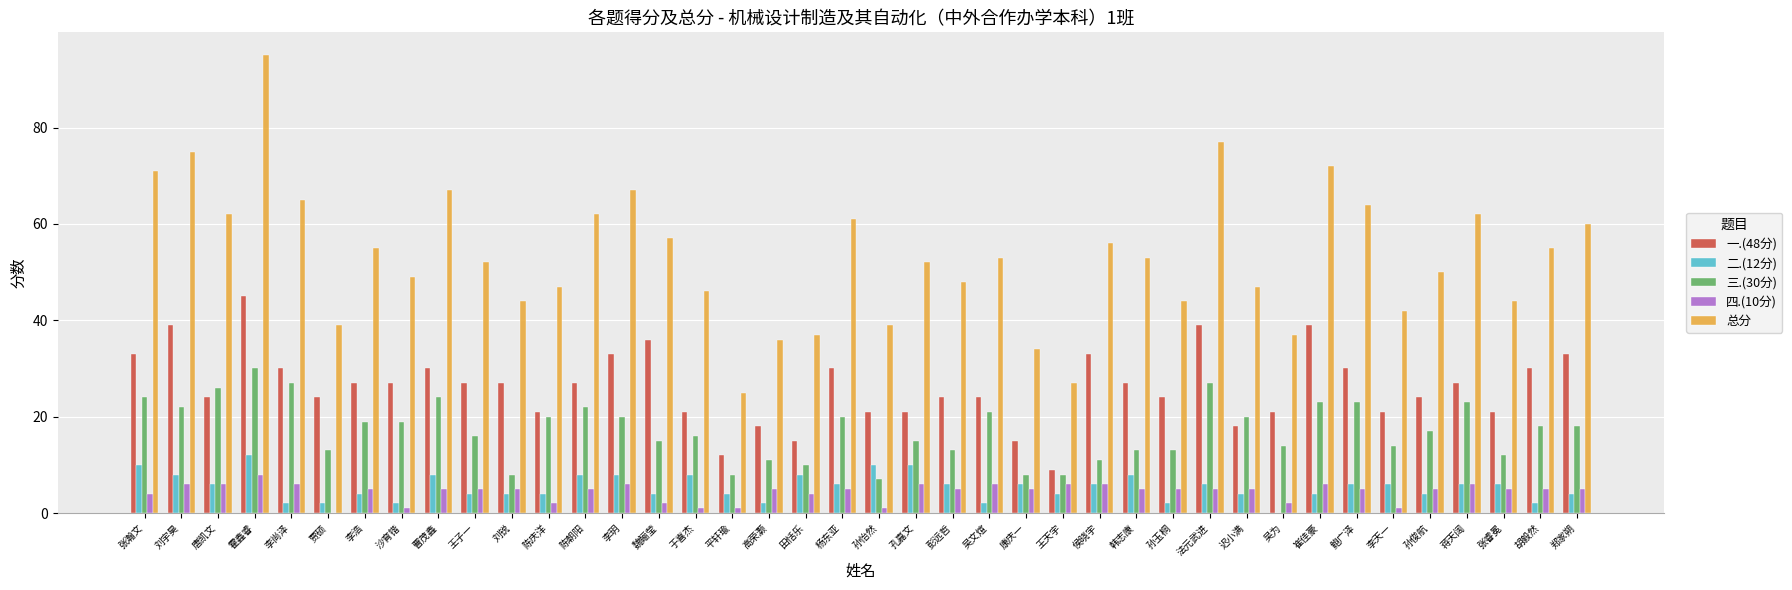

How many series are shown in this chart?

5